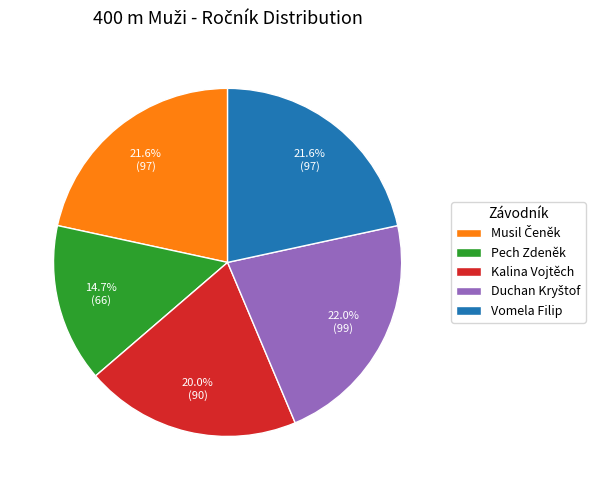

How many slices are in this pie chart?

5